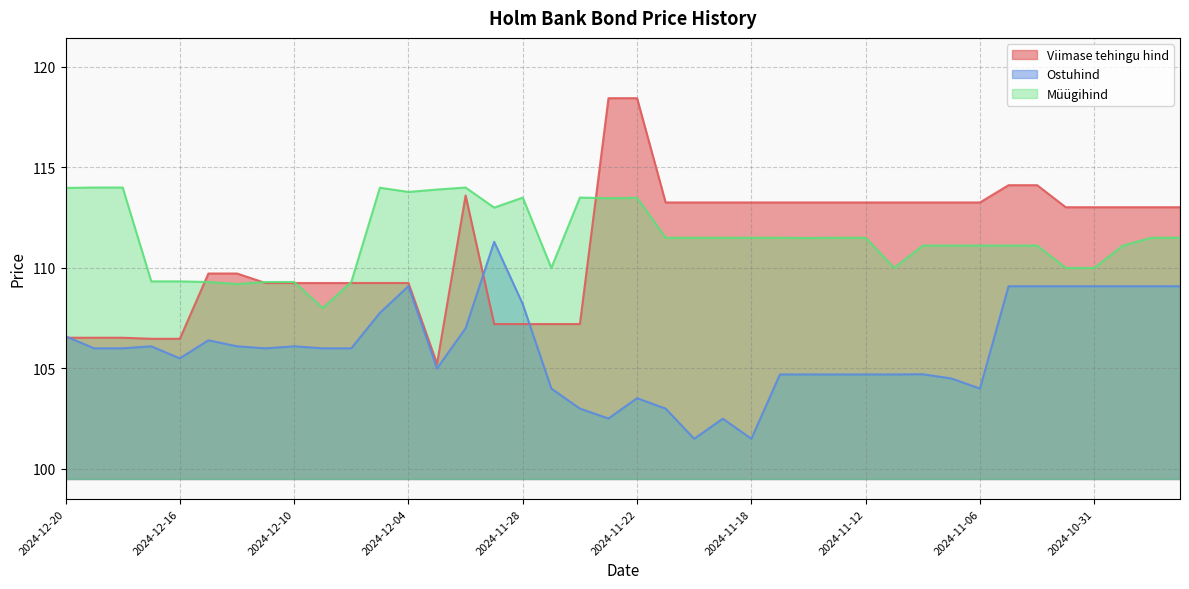

At how many categories does at least one series exceed 115?

2